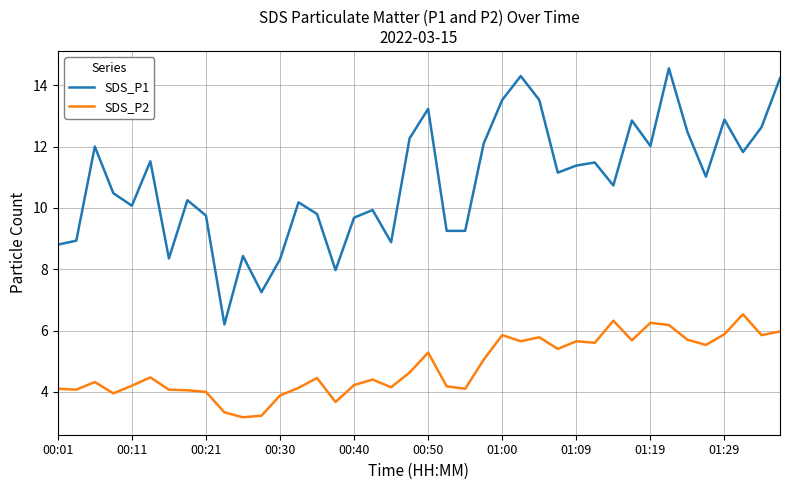

What are all the series names shown in the legend?

SDS_P1, SDS_P2